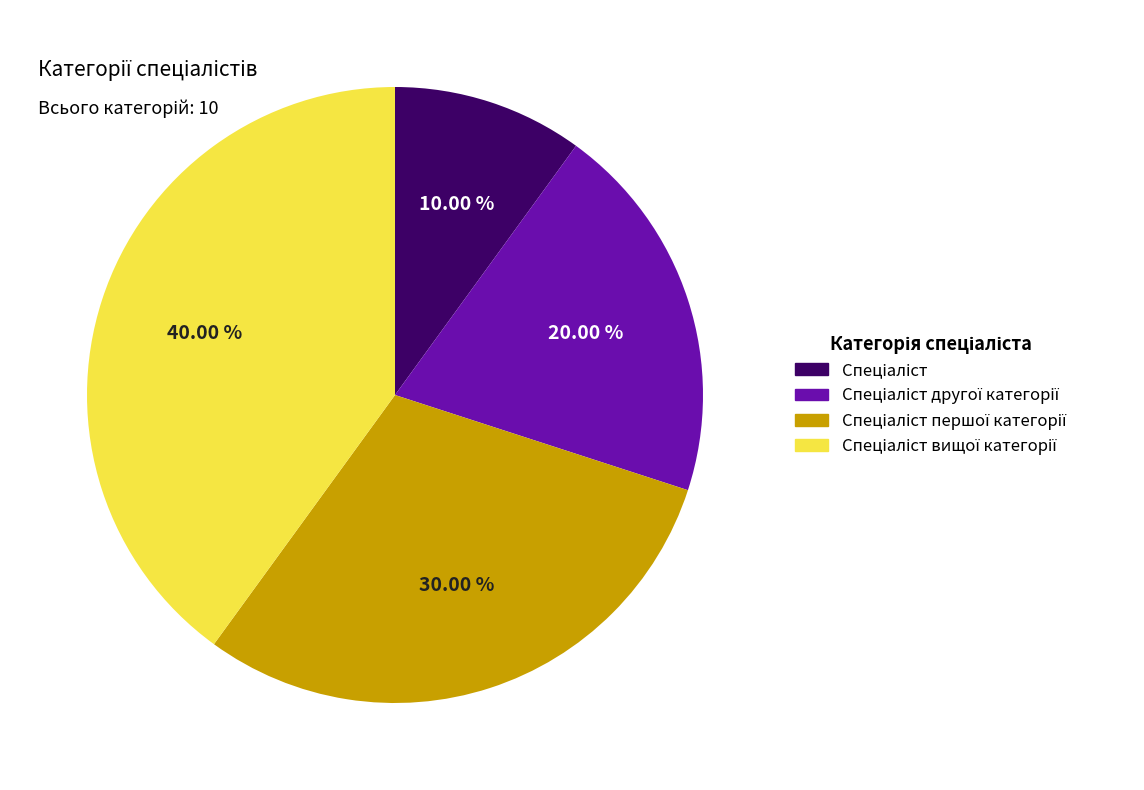

Count the number of slices in the pie.

4